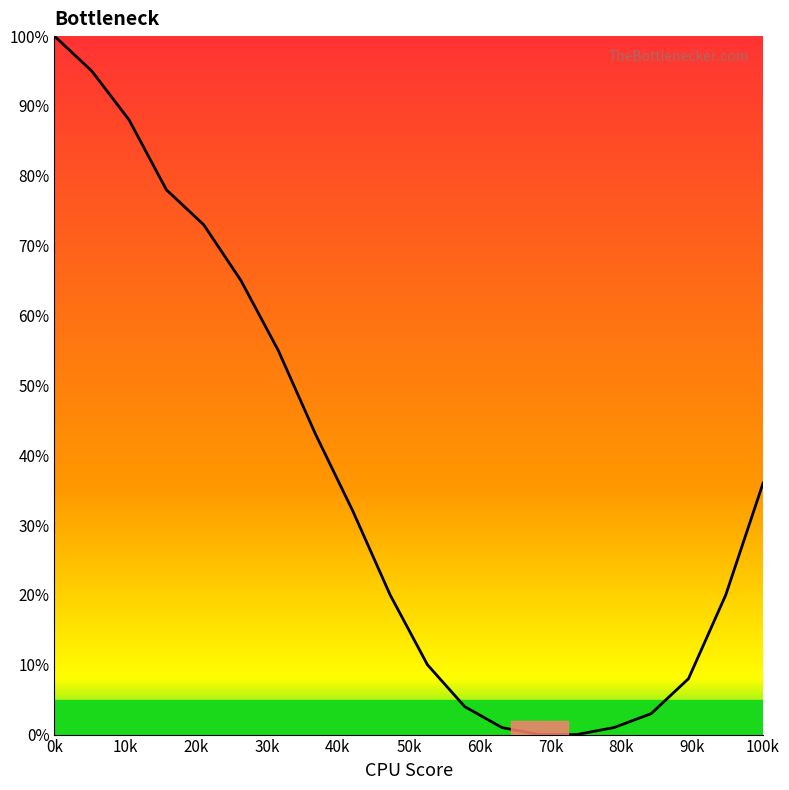

What is the difference between the maximum and second lowest values?

100